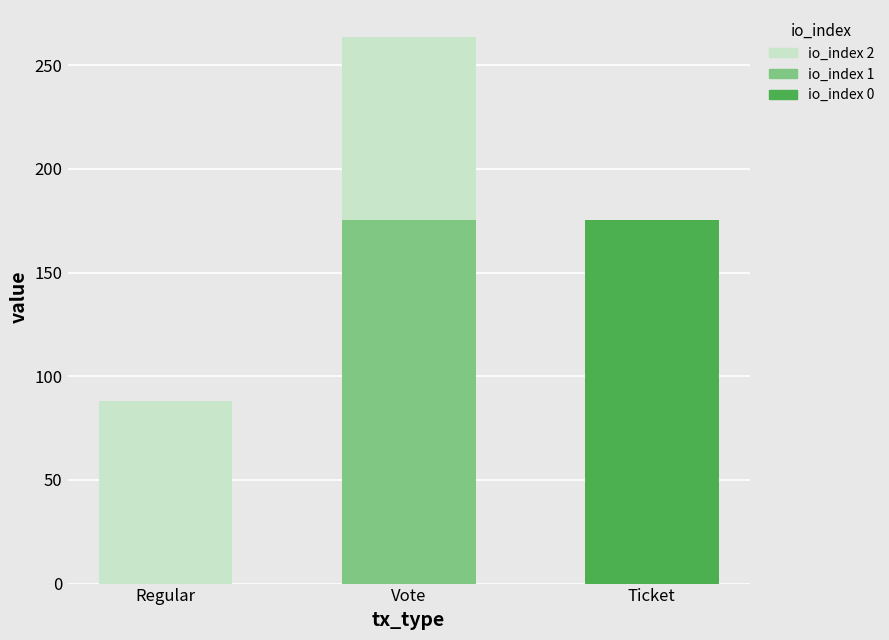

How many distinct data groups are displayed?

3